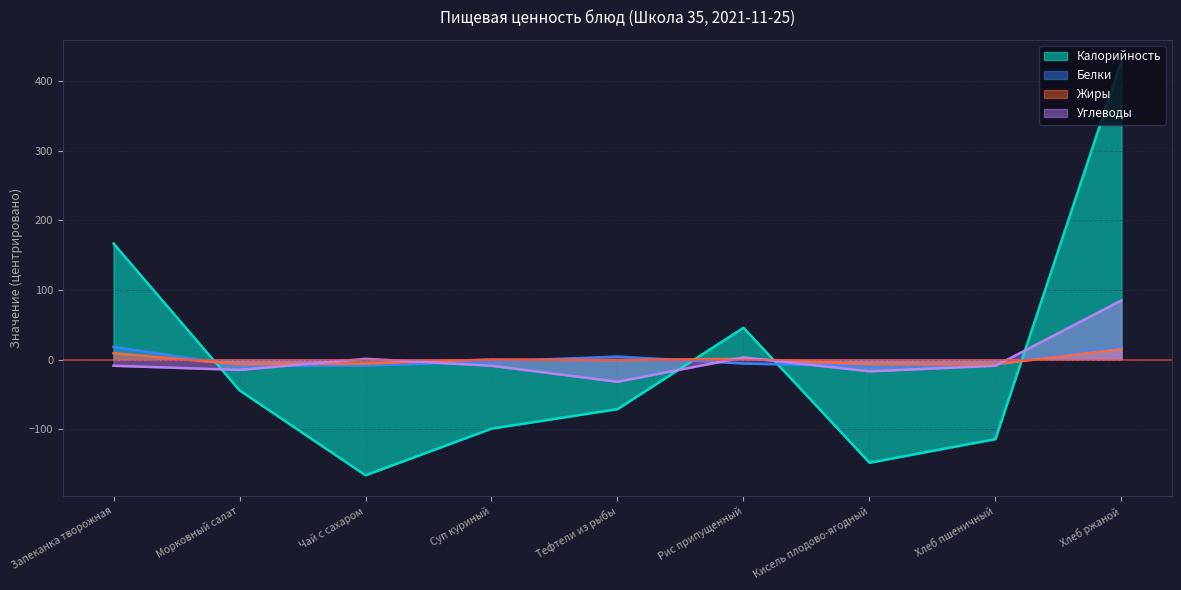

What value does the Калорийность series have at Запеканка творожная?

166.9